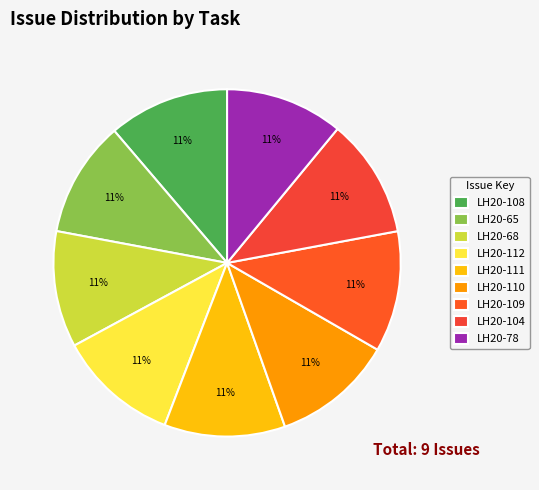

How many segments does this pie chart have?

9